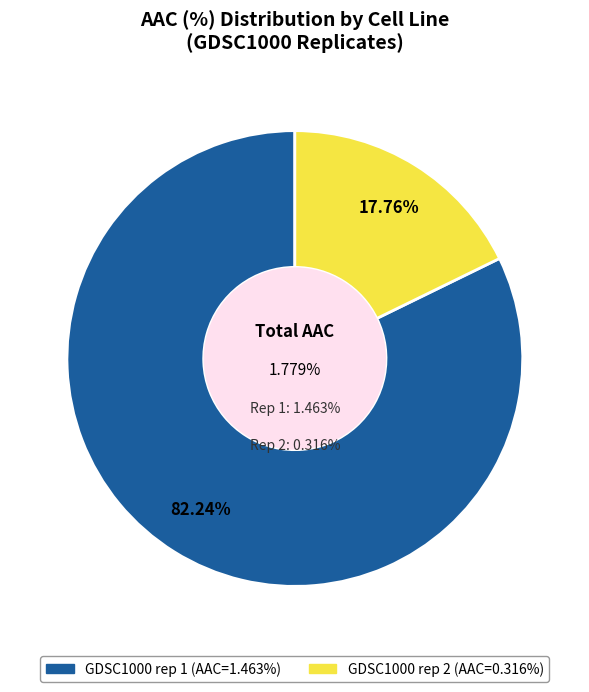

Is it true that GDSC1000 rep 2 is 30% of the pie?

False